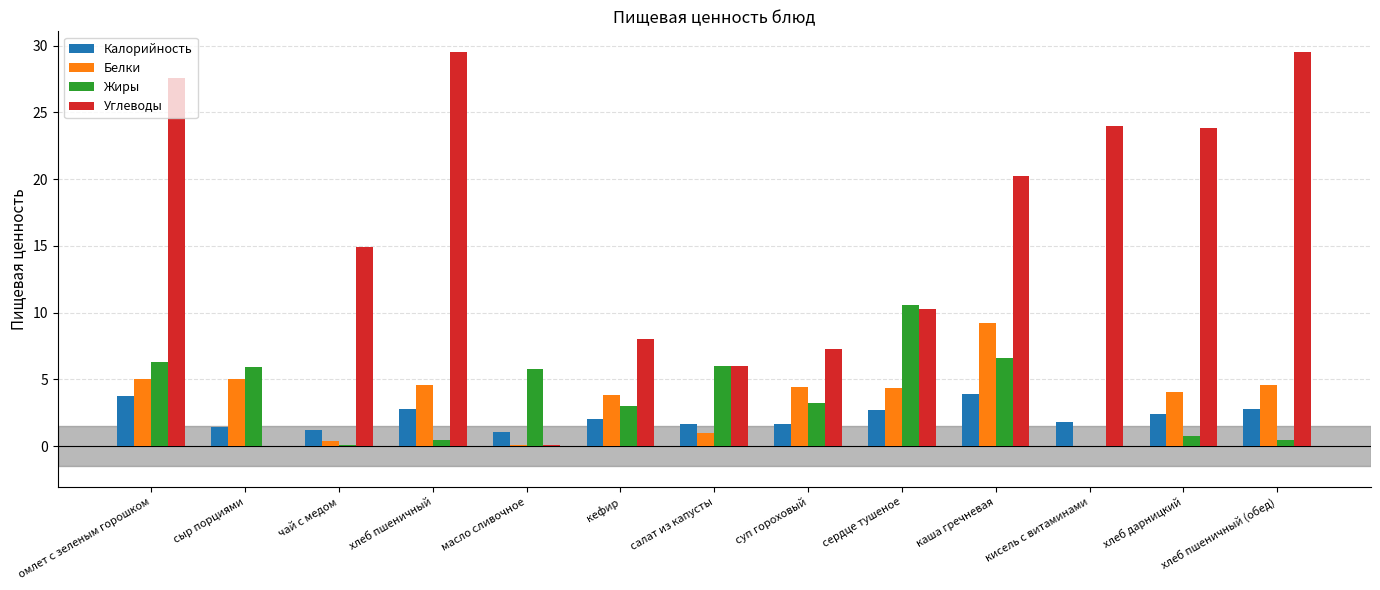

Is the value of Жиры at омлет с зеленым горошком greater than the value of Белки at хлеб пшеничный?

Yes